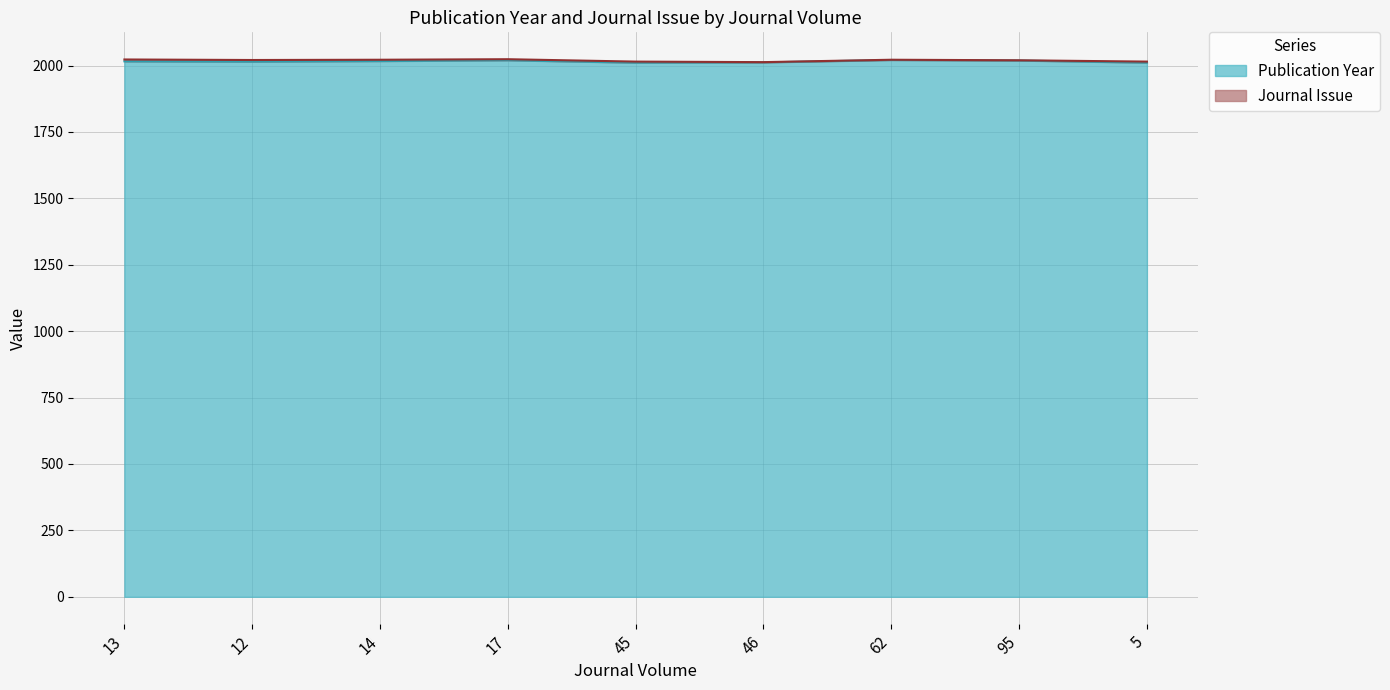

How many interior local valleys (lower than both neighbors) does the data have?

2